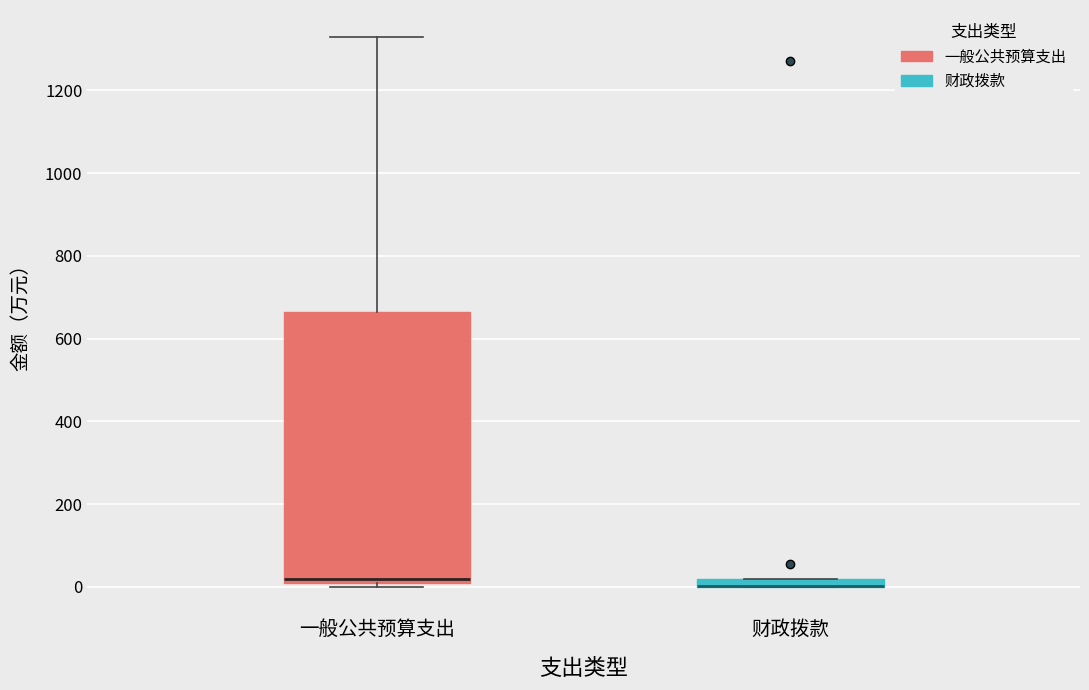

Comparing the boxes themselves (not the whiskers), which one is the tallest?

一般公共预算支出